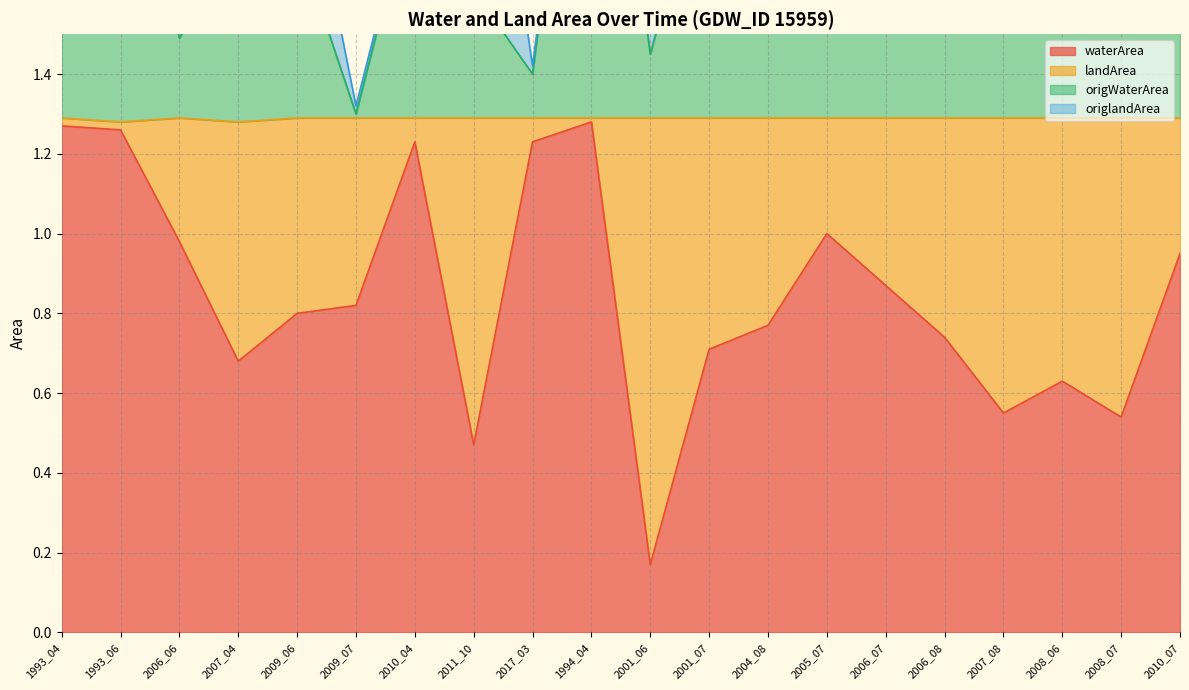

Reading left to right, list all the values displayed in this chart.

waterArea: 1993_04=1.3	1993_06=1.3	2006_06=1.0	2007_04=0.7	2009_06=0.8	2009_07=0.8	2010_04=1.2	2011_10=0.5	2017_03=1.2	1994_04=1.3	2001_06=0.2	2001_07=0.7	2004_08=0.8	2005_07=1.0	2006_07=0.9	2006_08=0.7	2007_08=0.6	2008_06=0.6	2008_07=0.5	2010_07=0.9
origWaterArea: 1993_04=2.0	1993_06=2.2	2006_06=1.5	2007_04=1.8	2009_06=1.7	2009_07=1.3	2010_04=1.9	2011_10=1.6	2017_03=1.4	1994_04=2.6	2001_06=1.4	2001_07=2.0	2004_08=2.1	2005_07=2.3	2006_07=2.2	2006_08=2.0	2007_08=1.8	2008_06=1.9	2008_07=1.8	2010_07=2.2